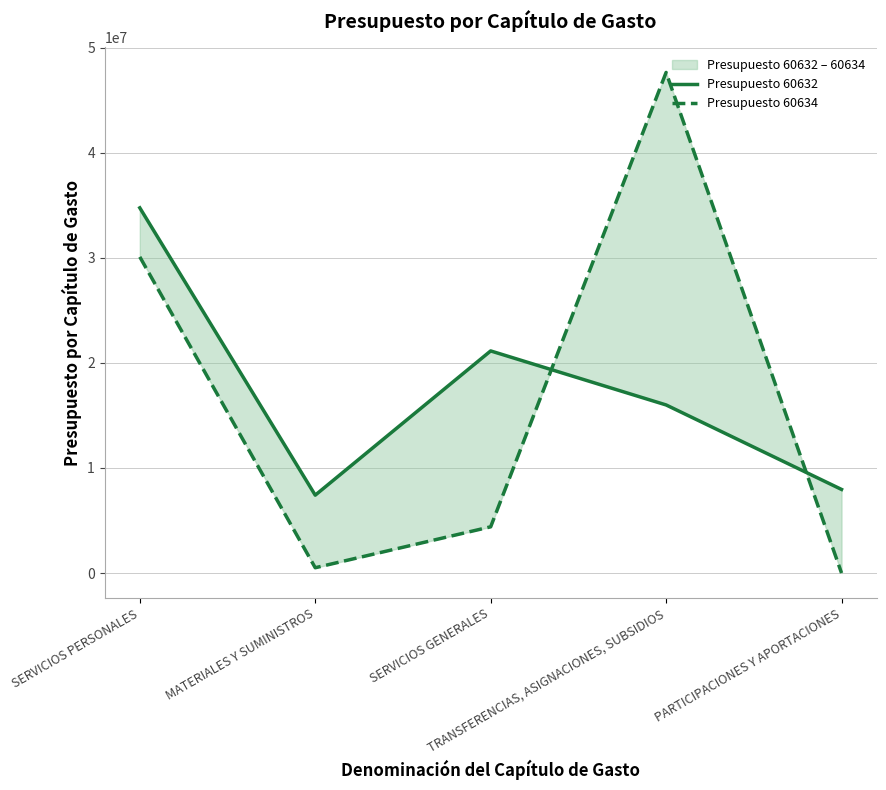

At which label does Presupuesto 60634 reach its peak?

TRANSFERENCIAS, ASIGNACIONES, SUBSIDIOS